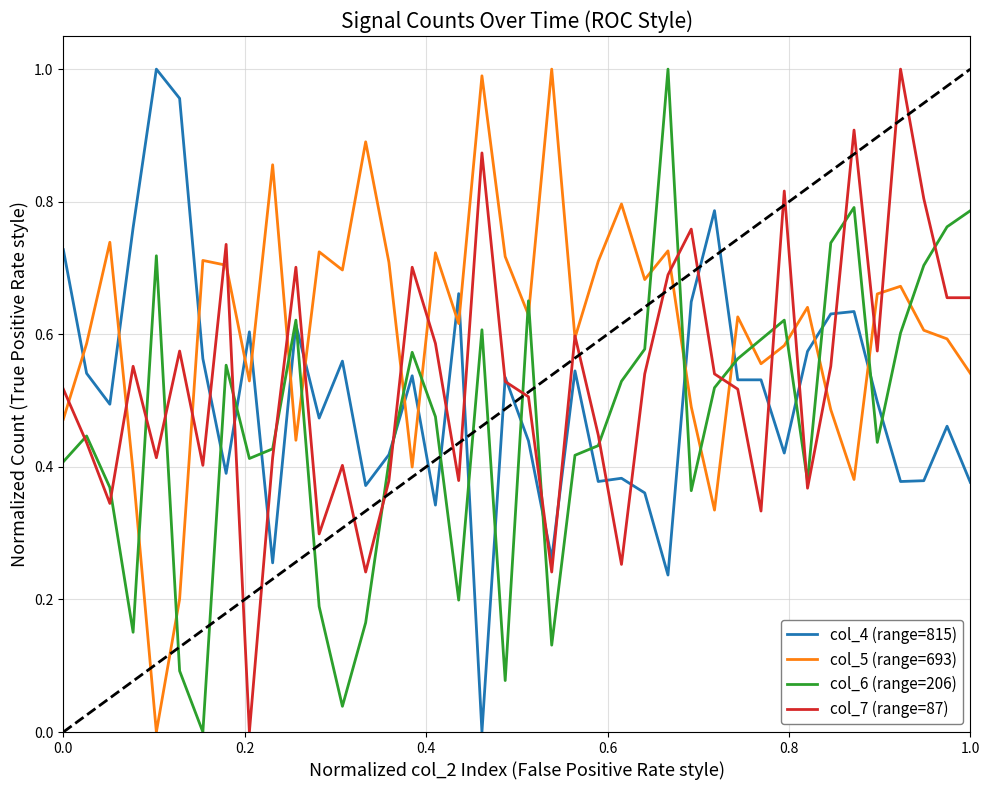

How many intersections are there between col_5 (range=693) and col_4 (range=815)?

15